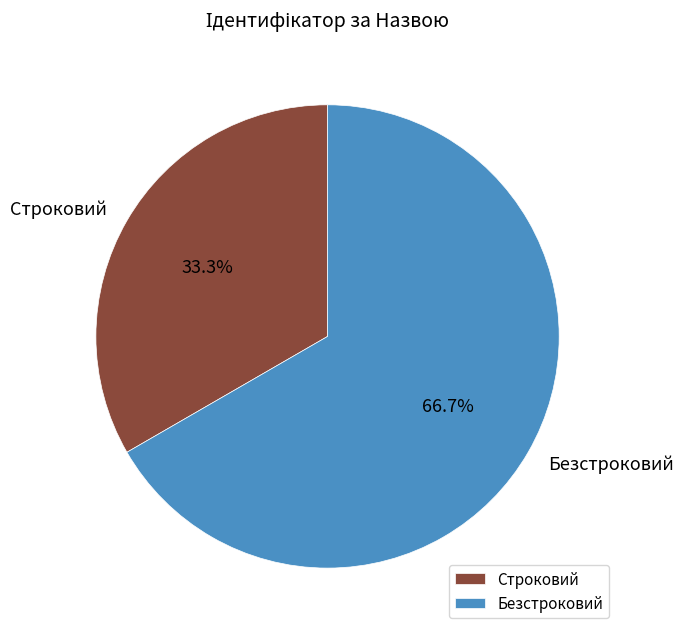

Count the number of slices in the pie.

2